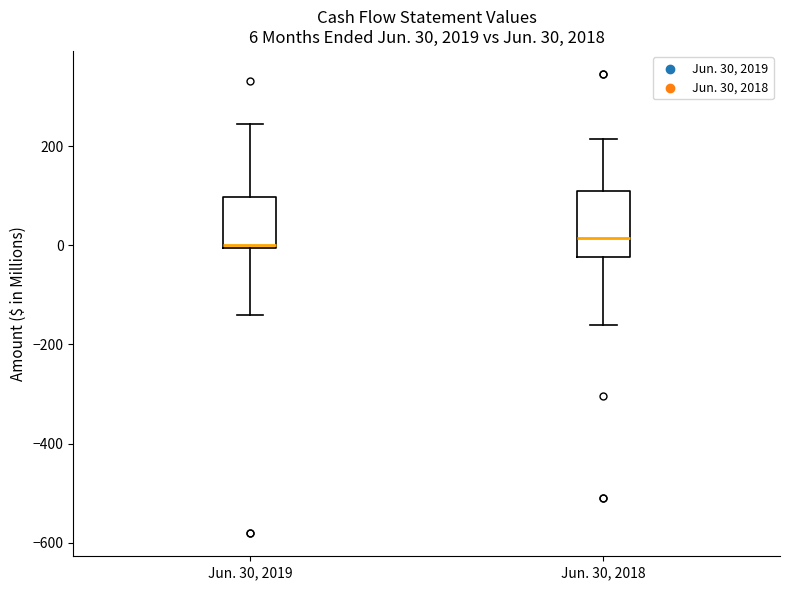

Comparing the boxes themselves (not the whiskers), which one is the tallest?

Jun. 30, 2018